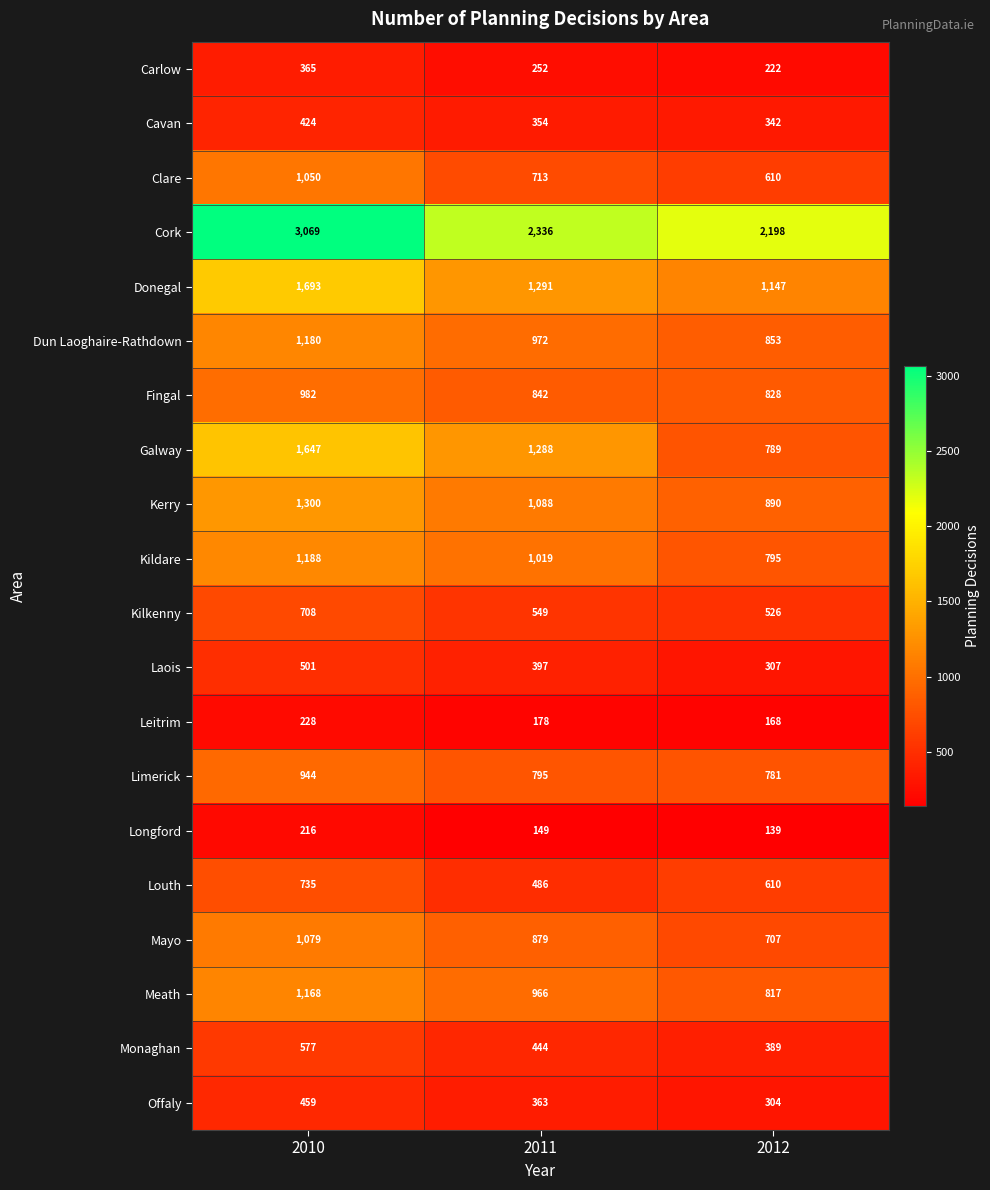

What is the sum of the Dun Laoghaire-Rathdown values at 2012 and 2010?

2033